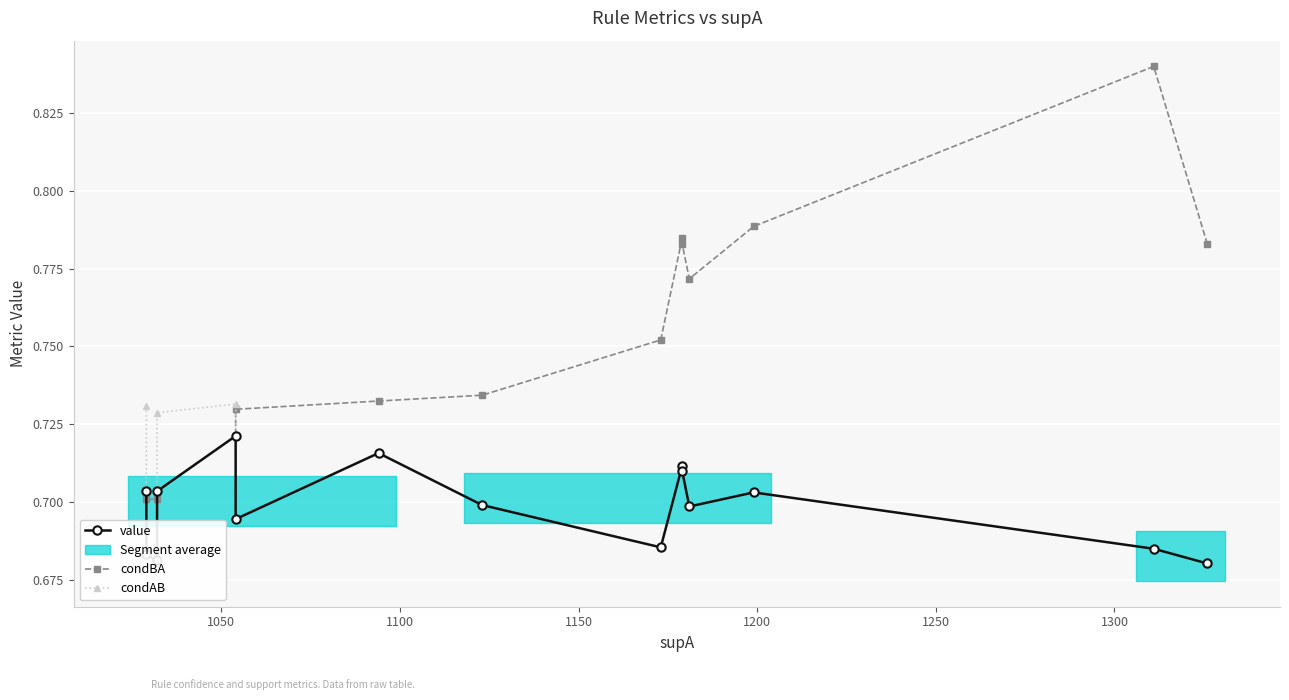

What is the total value across all series at 1100?

2.1